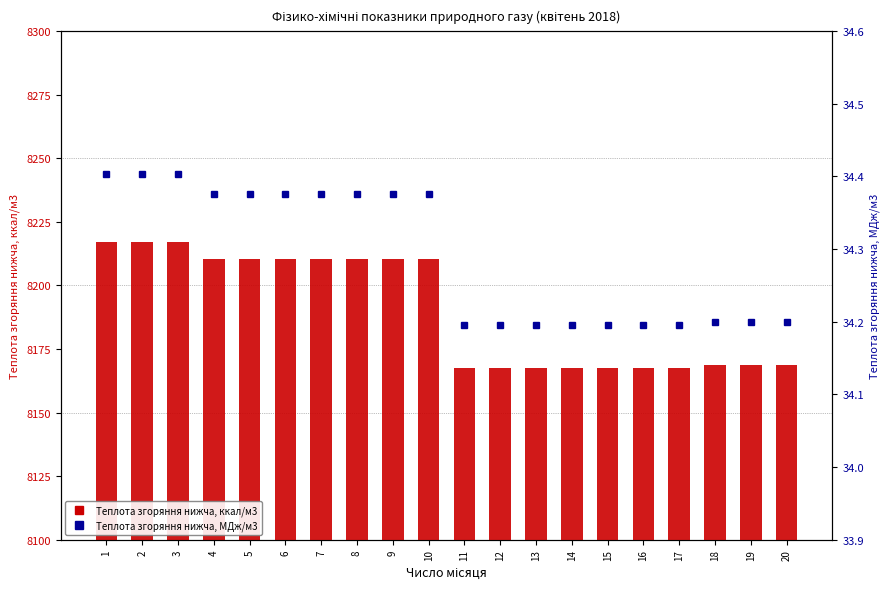

At how many categories does at least one series exceed 2518?

20